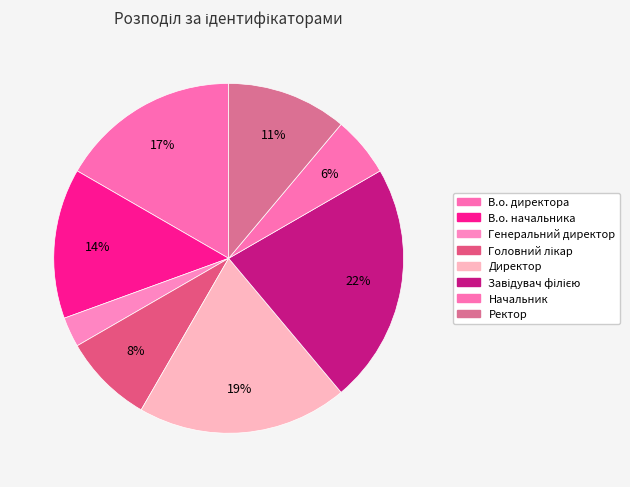

The Директор slice represents 26% of the pie. True or false?

False